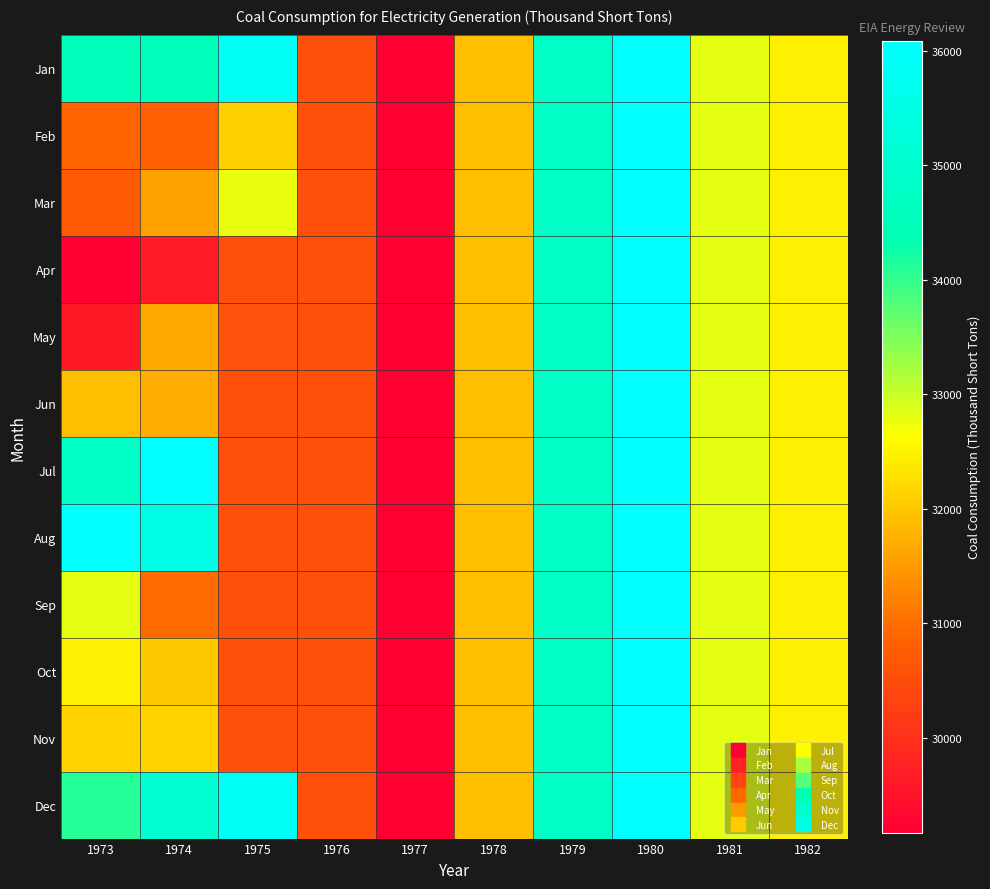

What is the minimum value shown in the chart?

29170.5